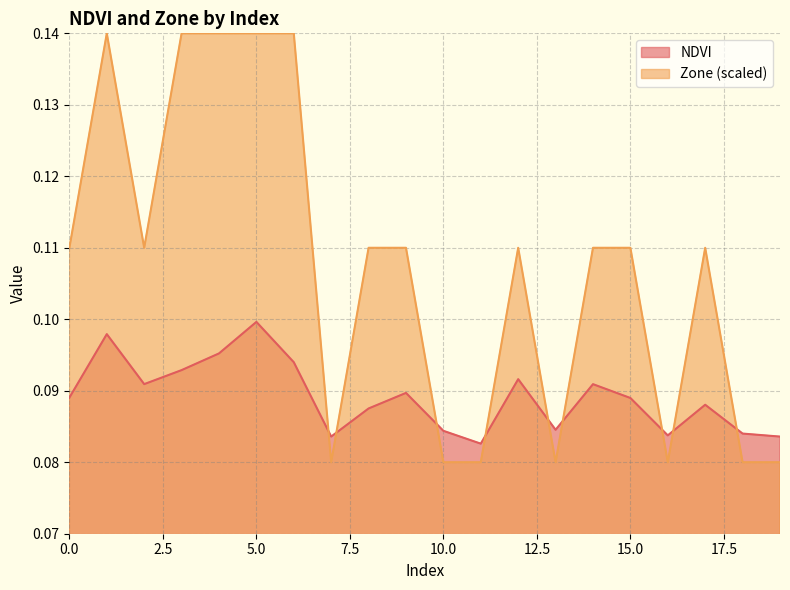

The NDVI series shows 0.2 at 8. True or false?

False